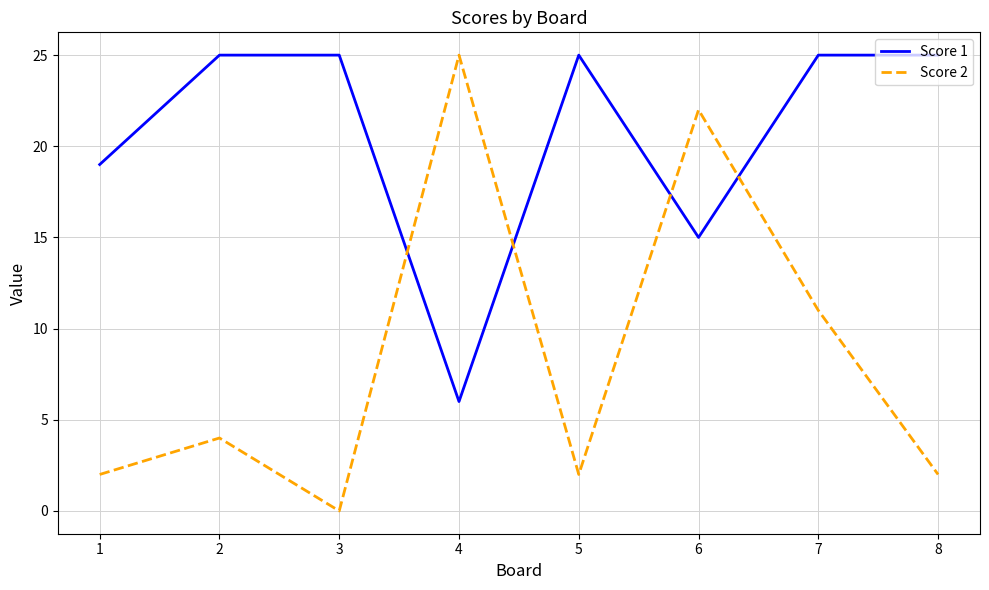

Which category has the lowest value across all series?

3